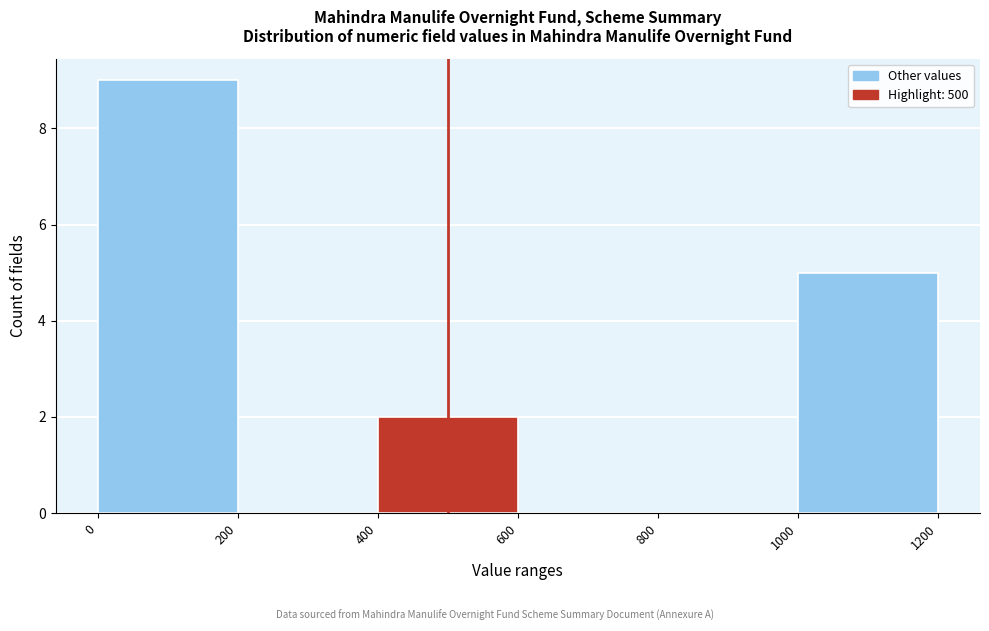

Reading left to right, transcribe this chart: for each bar, give the range it covers on the x-axis and its height. The values are not printed on the chart, so give them approximately, as read against the axis.

0 to 200: 9
200 to 400: 0
400 to 600: 2
600 to 800: 0
800 to 1000: 0
1000 to 1200: 5